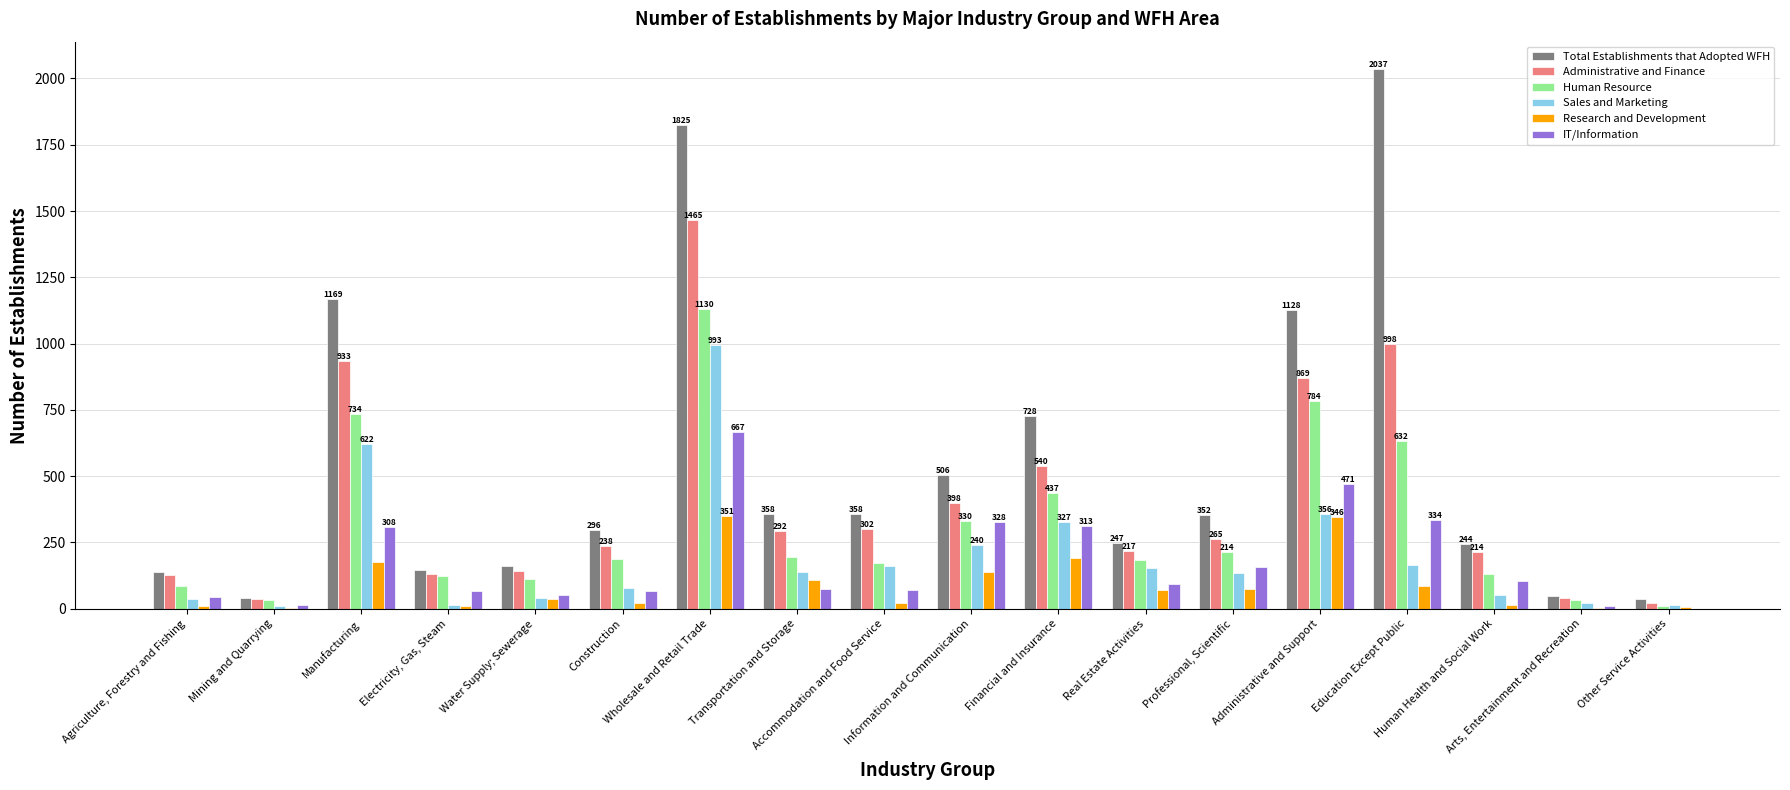

What is the spread (max minus min) of values at Financial and Insurance?

535